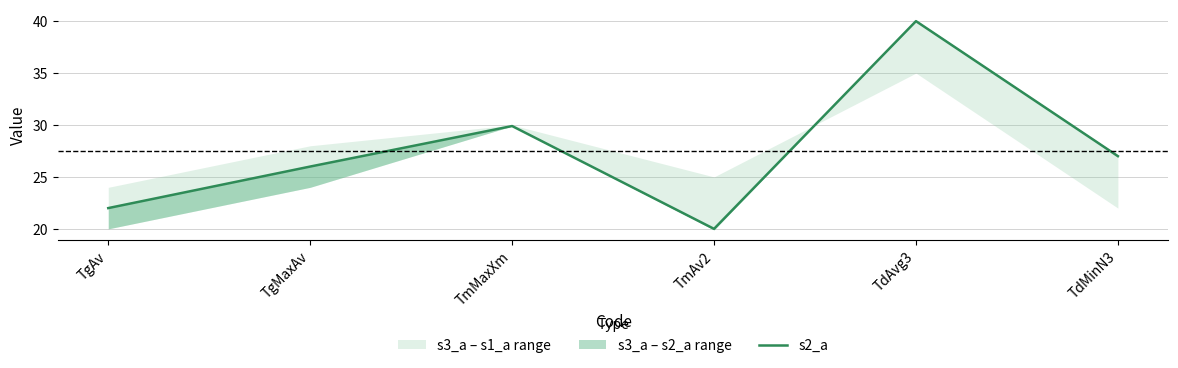

The value at TmAv2 is 20.0. True or false?

True